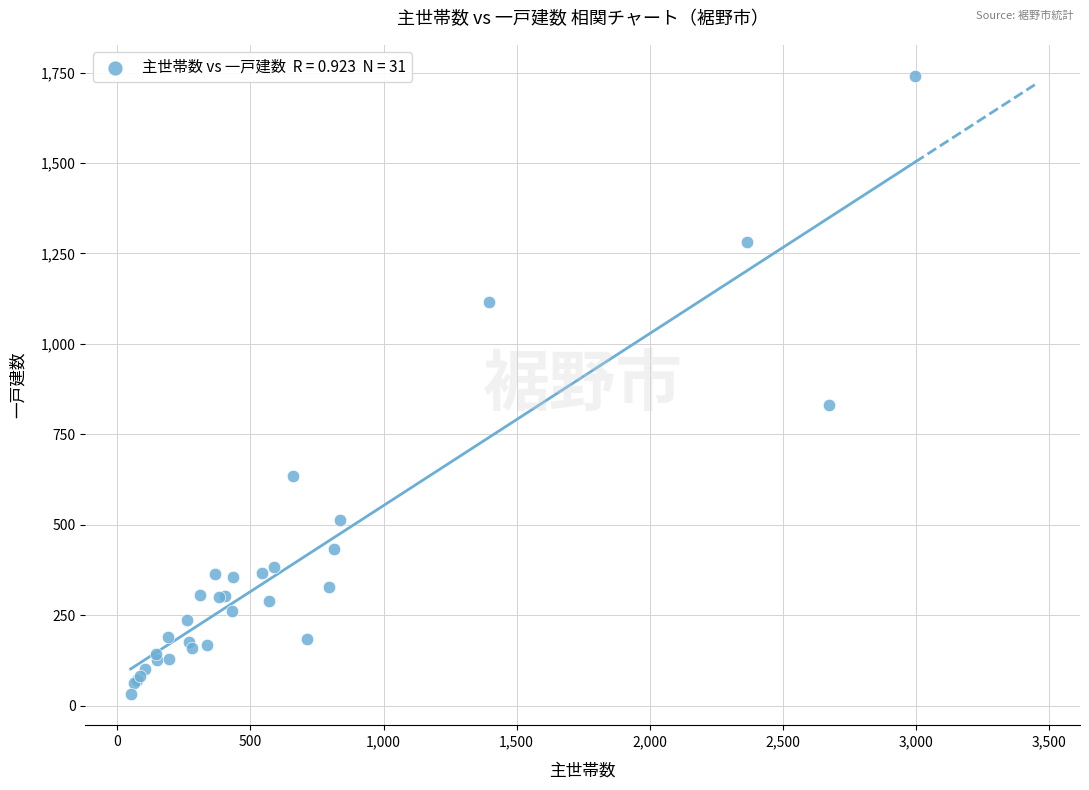

What Y value in the scatter plot is closest to 886?

832